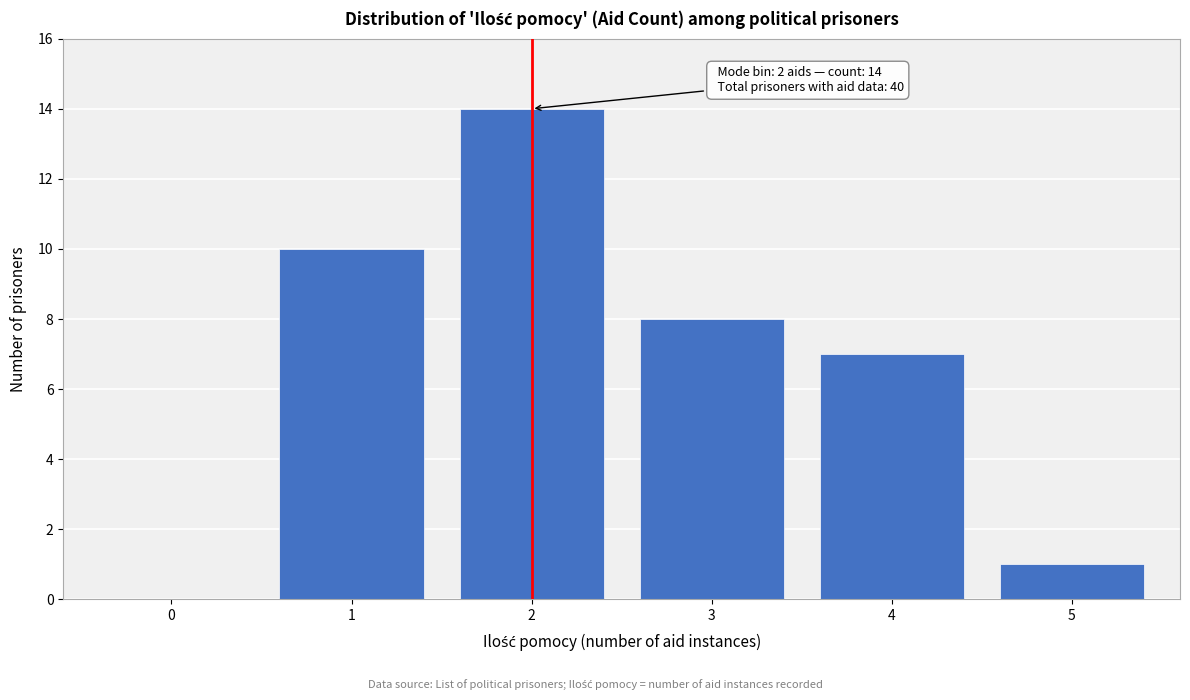

Reading right to left, extract all data points from this chart.

5=1	4=7	3=8	2=14	1=10	0=0